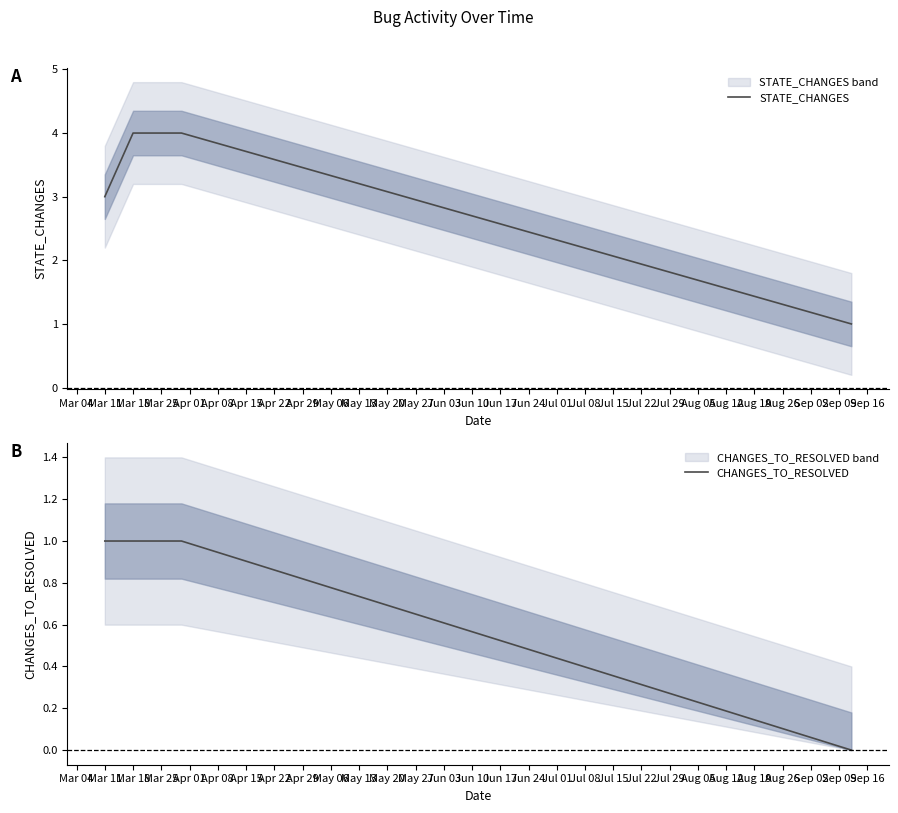

True or false: STATE_CHANGES and CHANGES_TO_RESOLVED cross at least once.

False